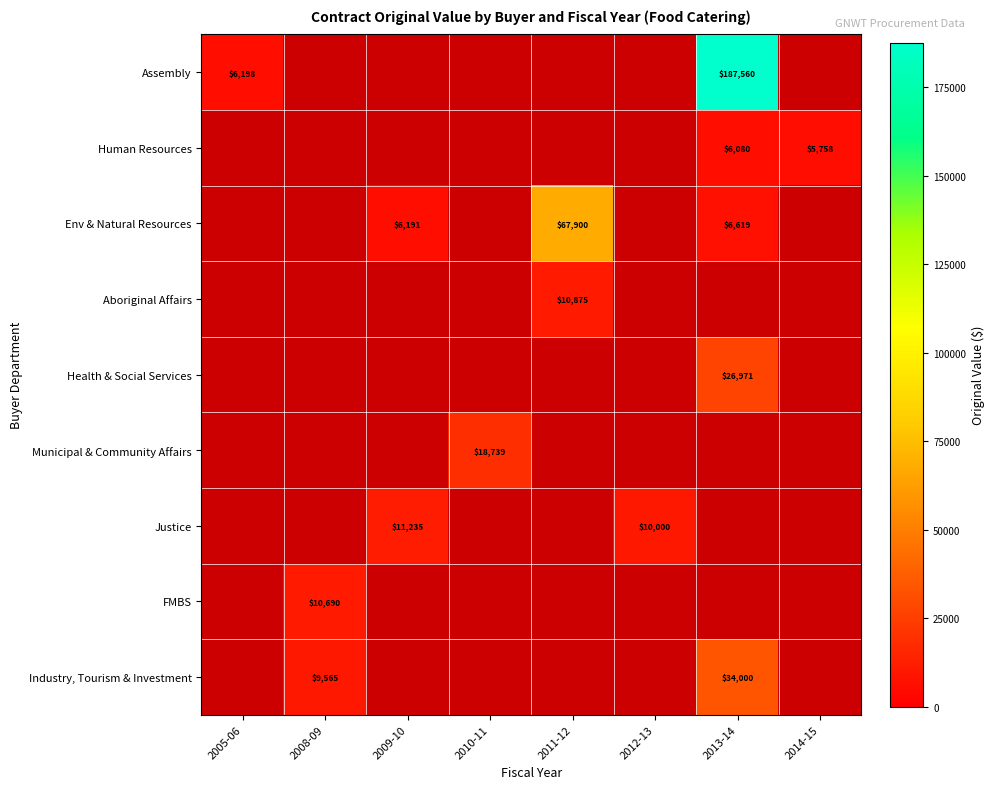

List the series in order of their peak value, highest first.

Assembly, Human Resources, Env & Natural Resources, Aboriginal Affairs, Health & Social Services, Municipal & Community Affairs, Justice, FMBS, Industry, Tourism & Investment